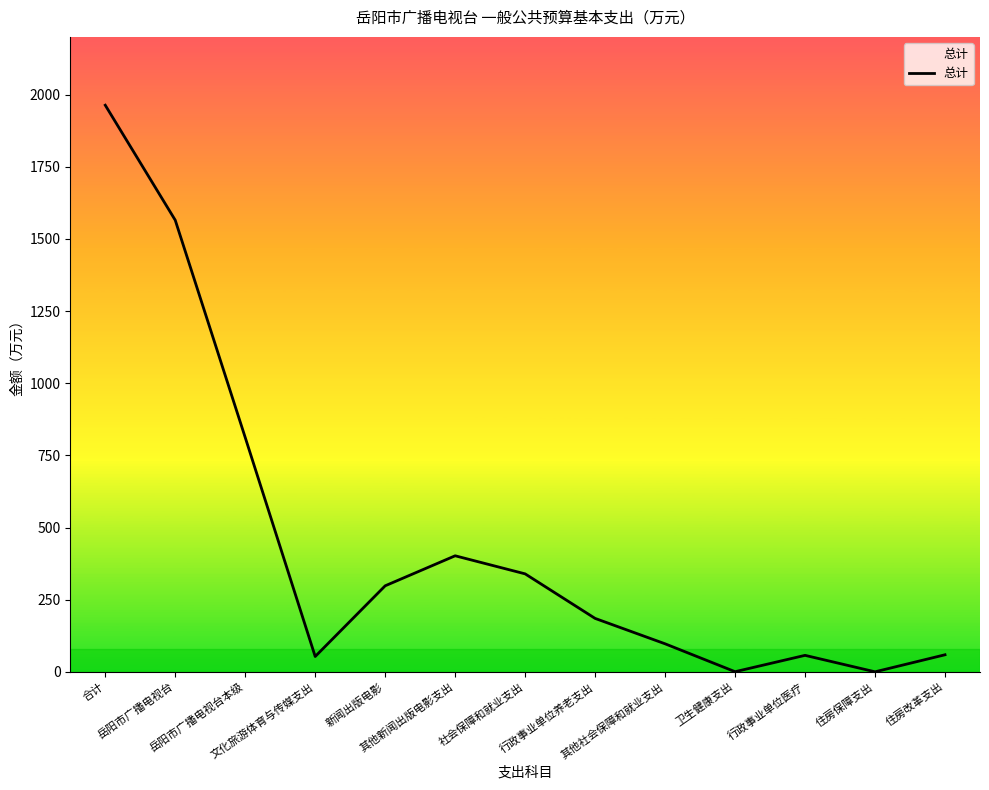

What is the greatest value displayed?

1963.3